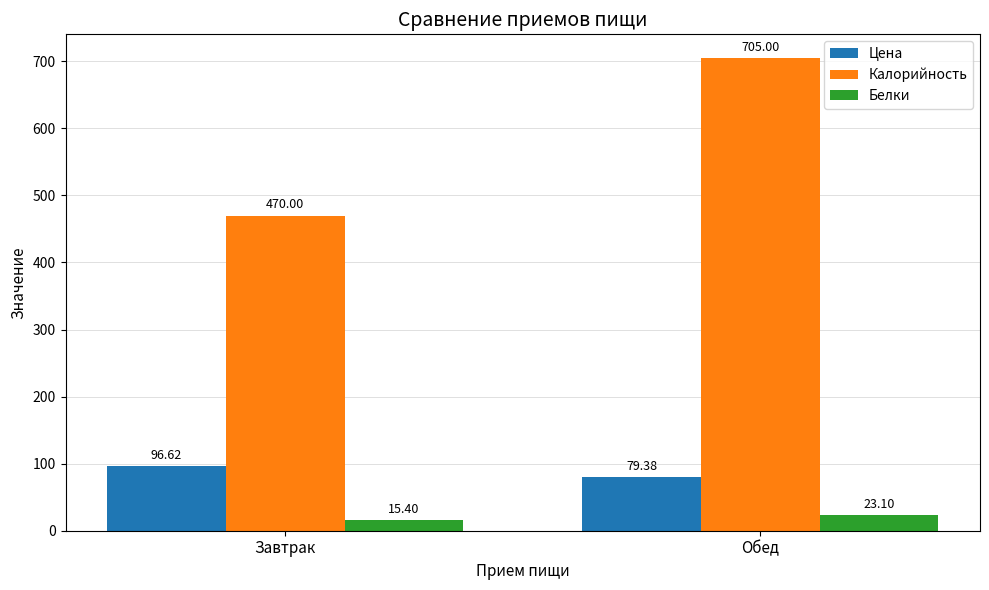

What is the spread (max minus min) of values at Обед?

681.9